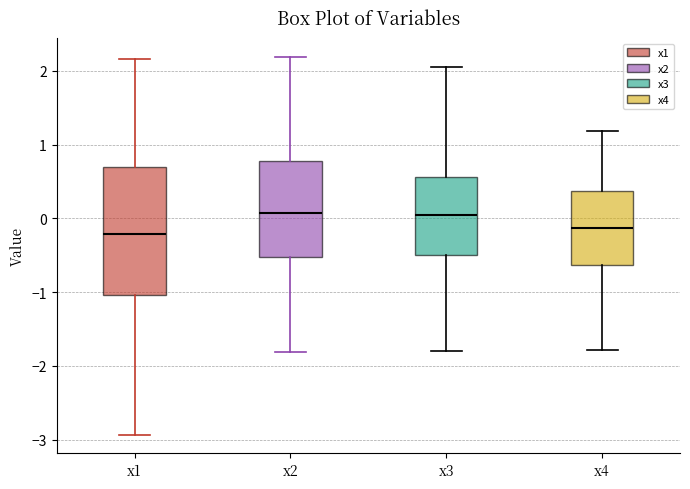

Which box is the tallest, from its lower edge to its upper edge?

x1